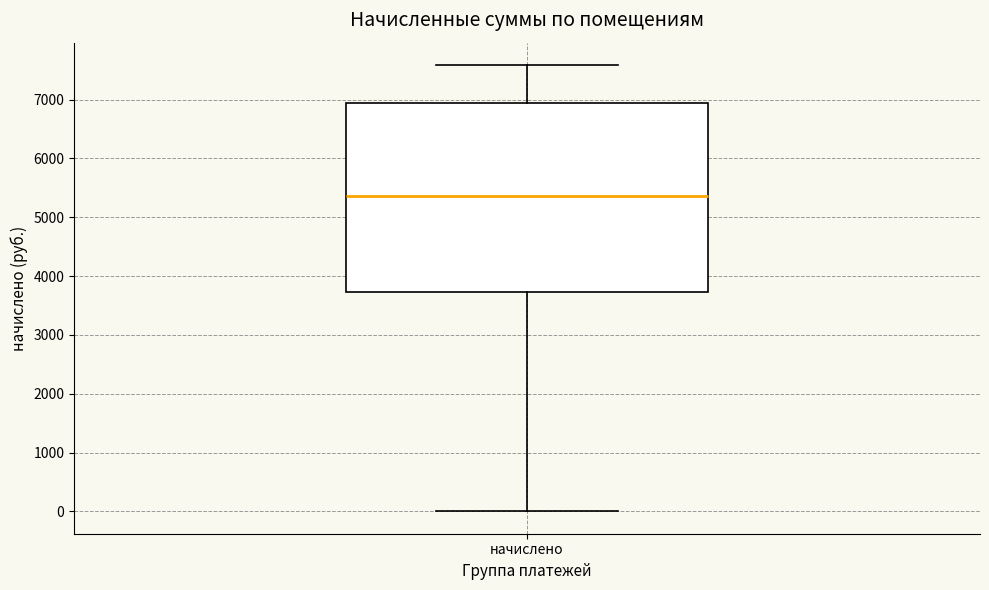

Read this box plot against the y-axis: the position of the median line, the range covered by the box, and the ends of both whiskers. The values are not printed on the chart, so give them approximately, as read against the axis.

median 5400, box 3700 to 6900, whiskers 0 to 7600